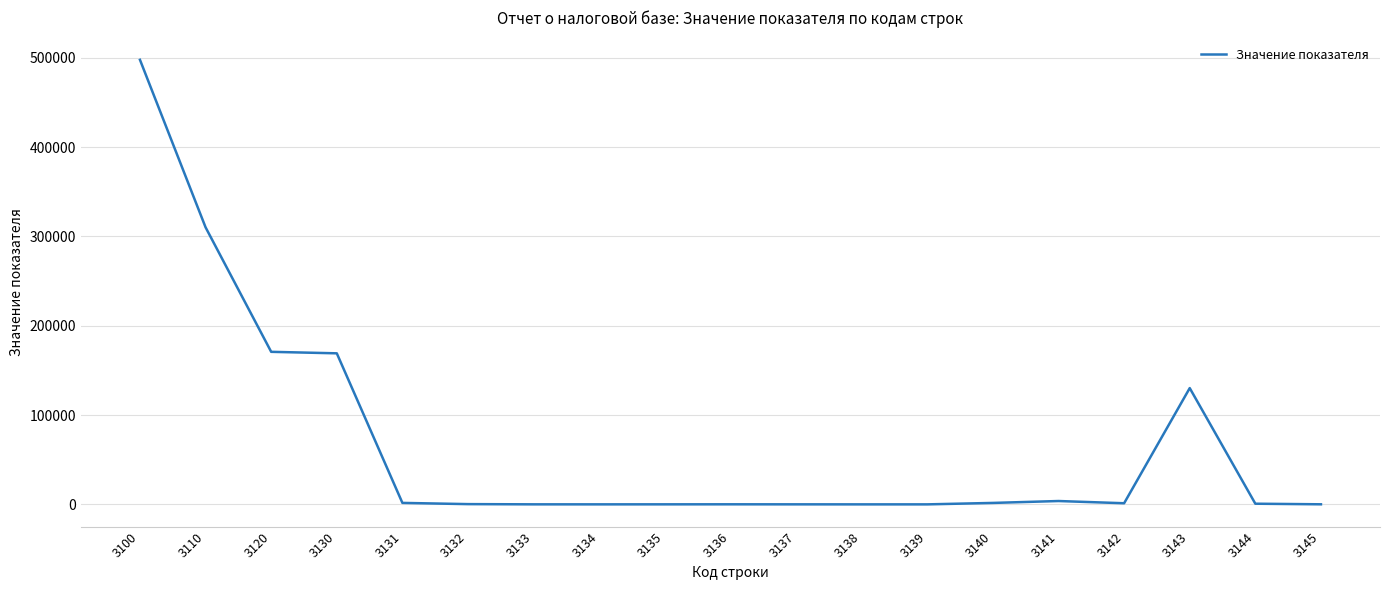

What is the difference between the maximum and minimum values?

497827